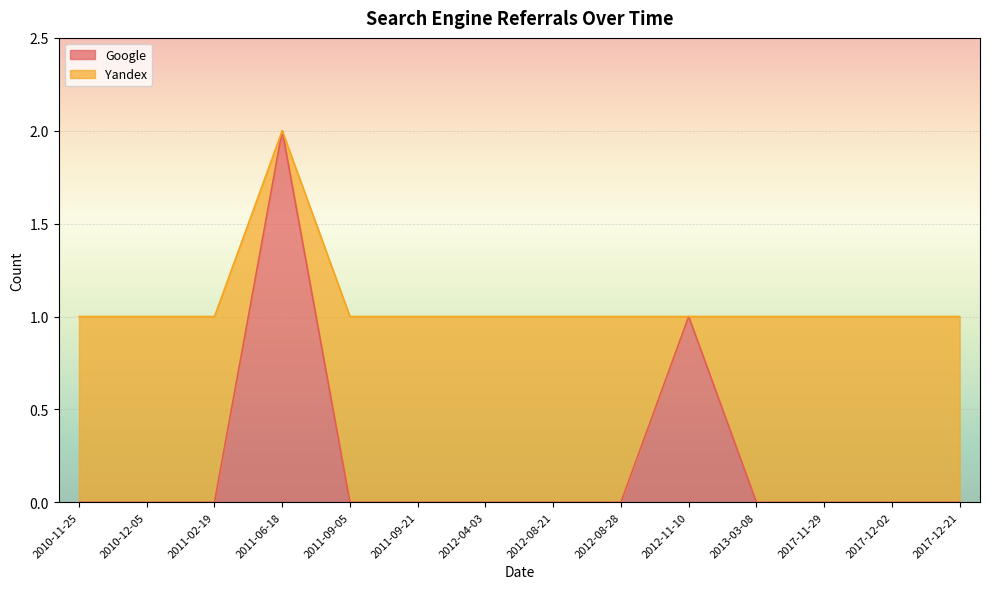

At which category is the sum across all series the highest?

2011-06-18